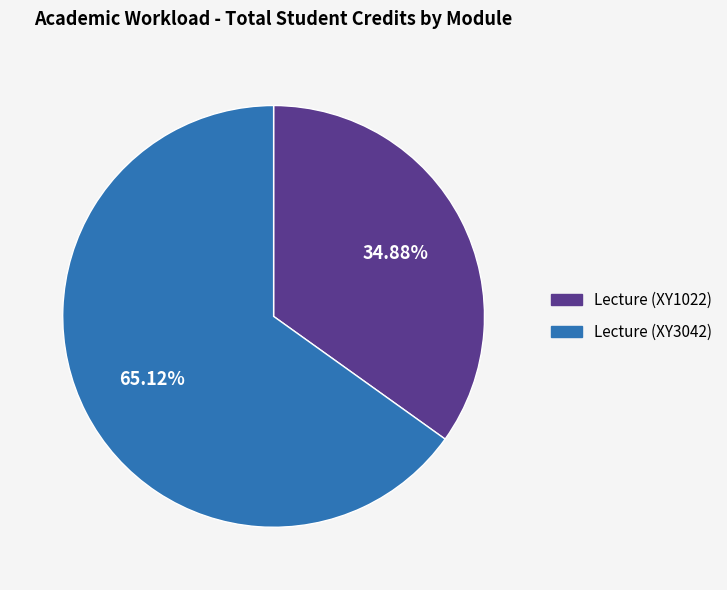

Is there a majority slice in this chart?

Yes